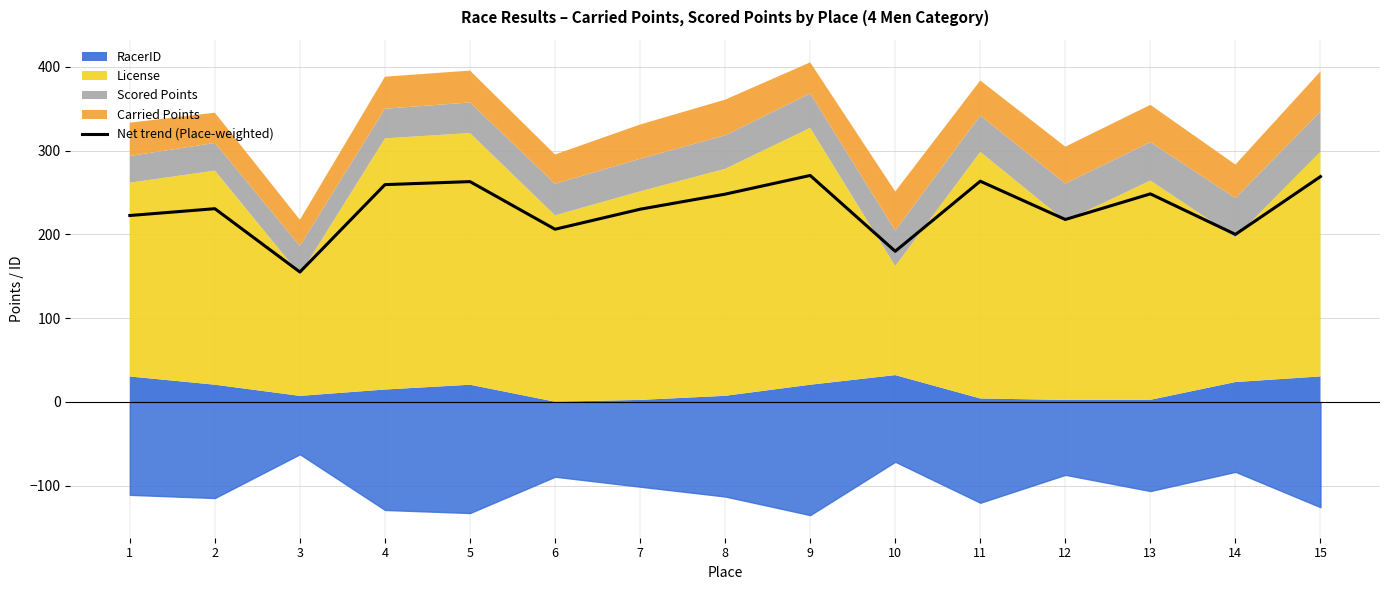

What is the average value?

231.0